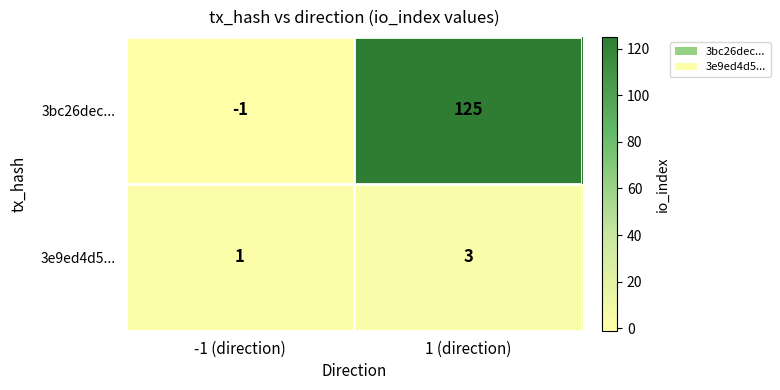

Is it true that 3bc26dec... equals -2 at -1 (direction)?

False